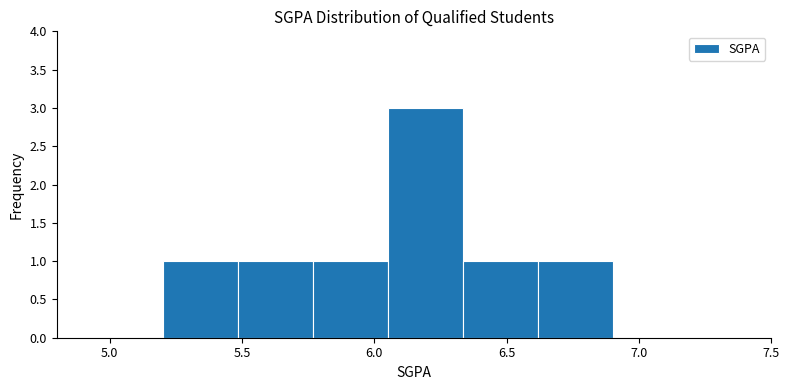

Which range on the x-axis has the tallest bar?

6.05 to 6.35